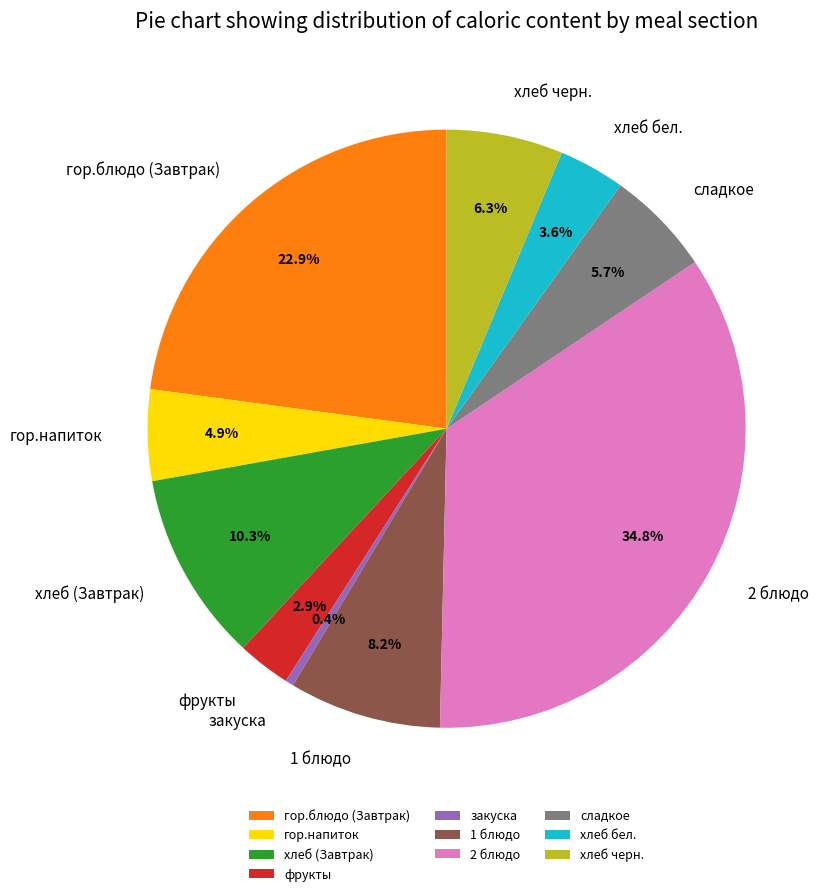

Count the number of slices in the pie.

10